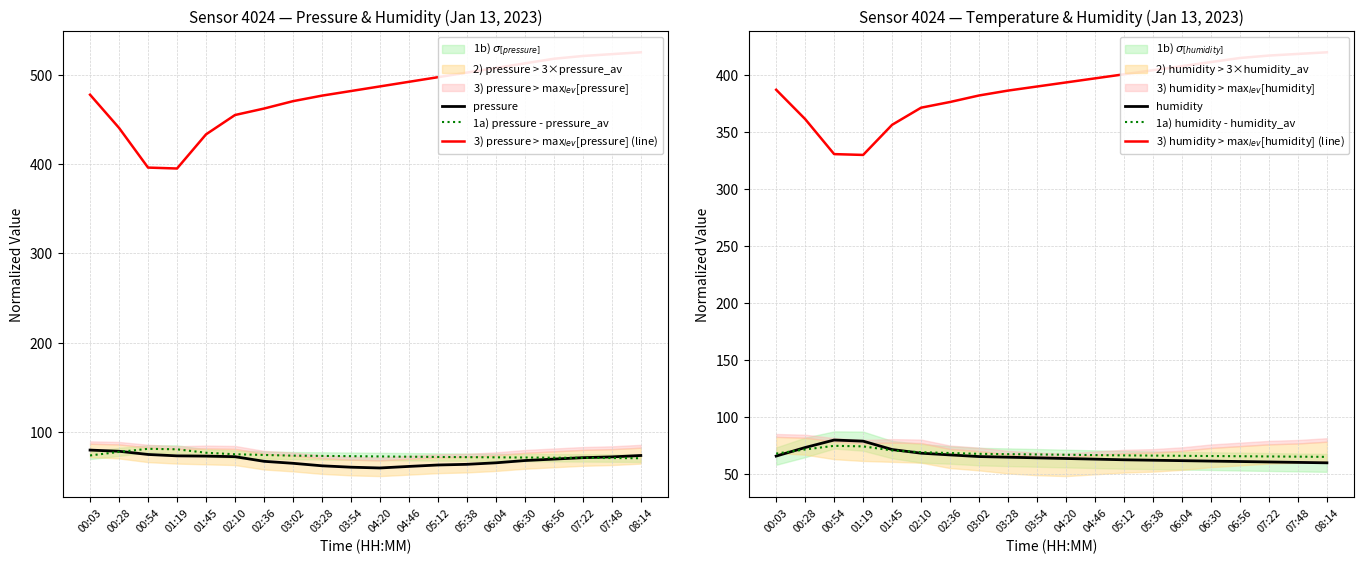

The value of 1a) pressure - pressure_av at 02:36 is 74.5. True or false?

True